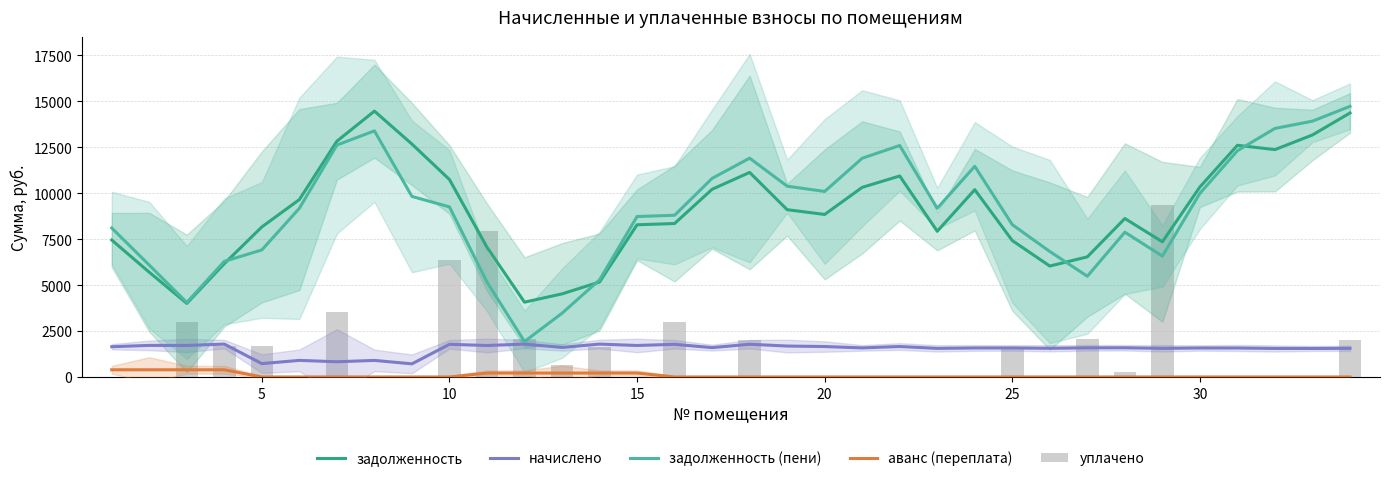

Which series has the largest range (max minus min)?

задолженность (пени)